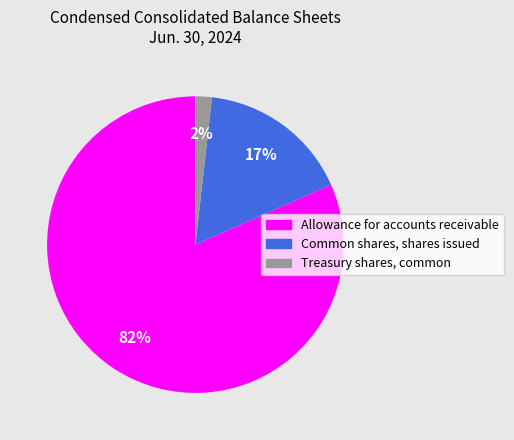

Is there any slice that represents more than half of the pie?

Yes